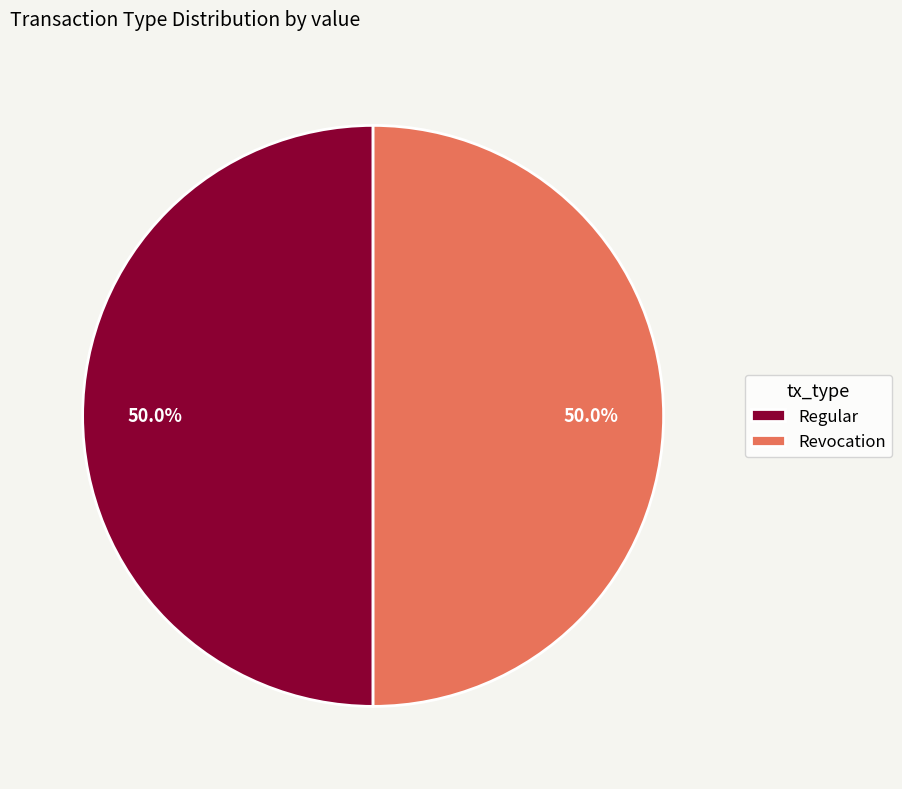

What is the total percentage of Regular and Revocation?

100.0%